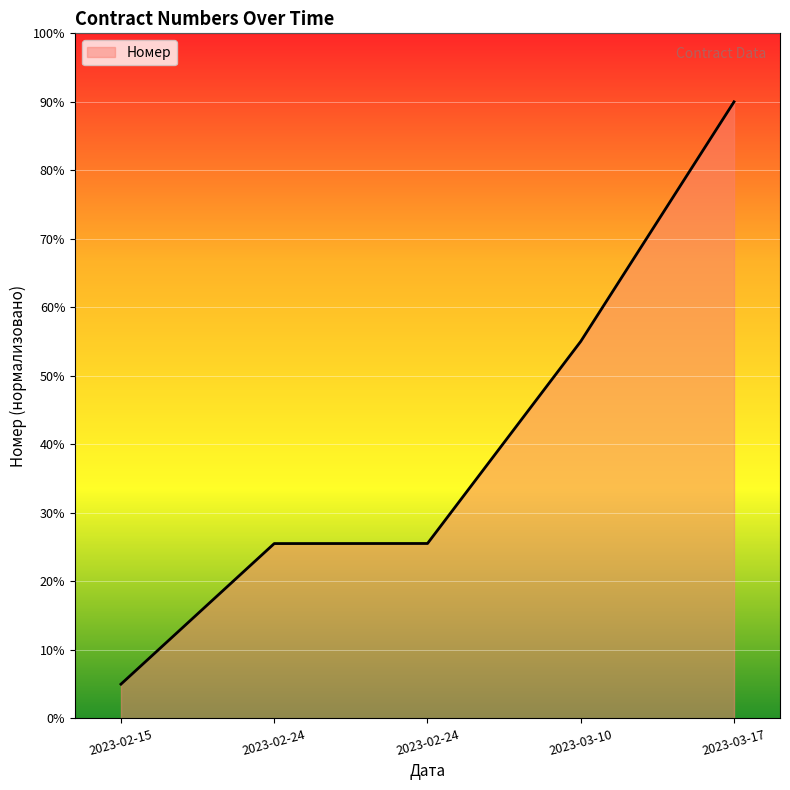

Is this an area chart (filled region under the line)?

Yes